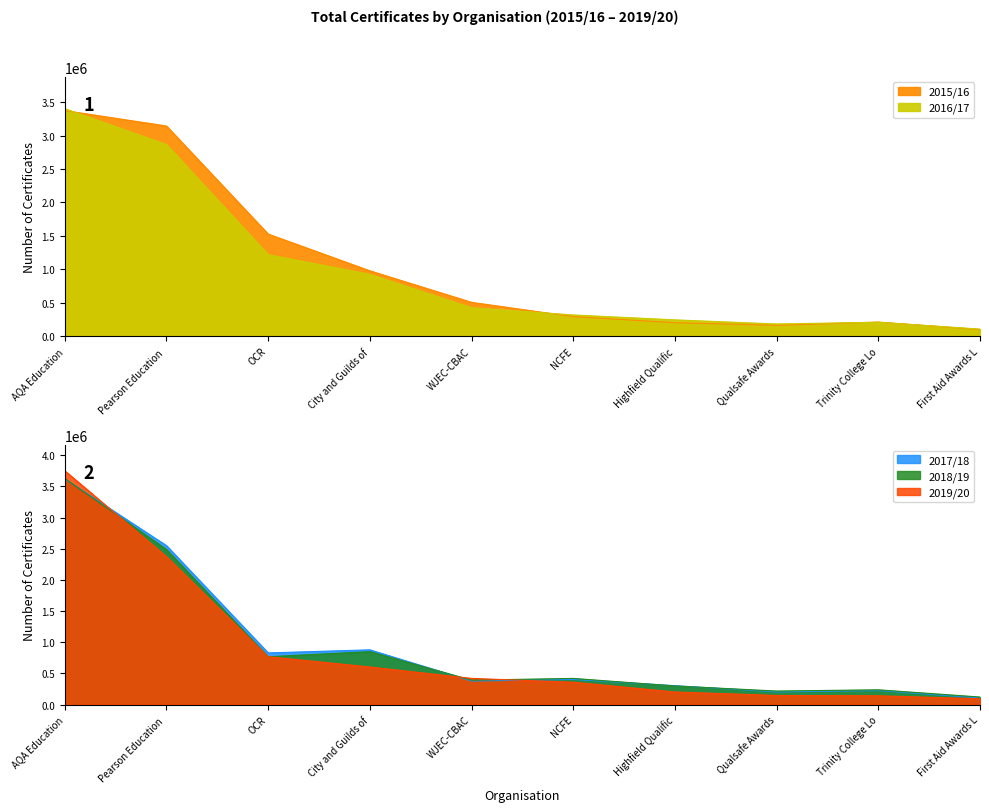

What are all the series names shown in the legend?

2015/16, 2016/17, 2017/18, 2018/19, 2019/20